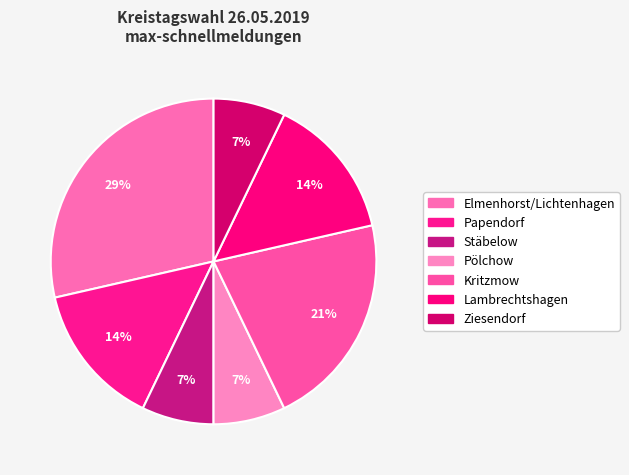

How many slices are in this pie chart?

7